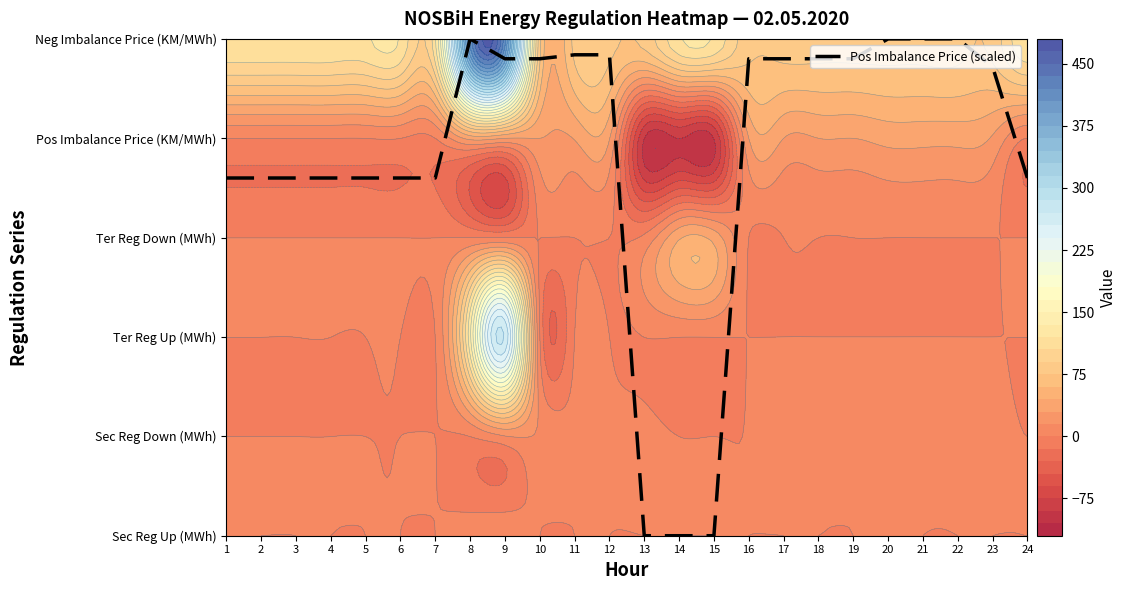

Rank the categories by value from highest to lowest.

8, 20, 21, 22, 11, 12, 9, 10, 16, 17, 18, 19, 23, 1, 2, 3, 4, 5, 6, 7, 24, 13, 14, 15